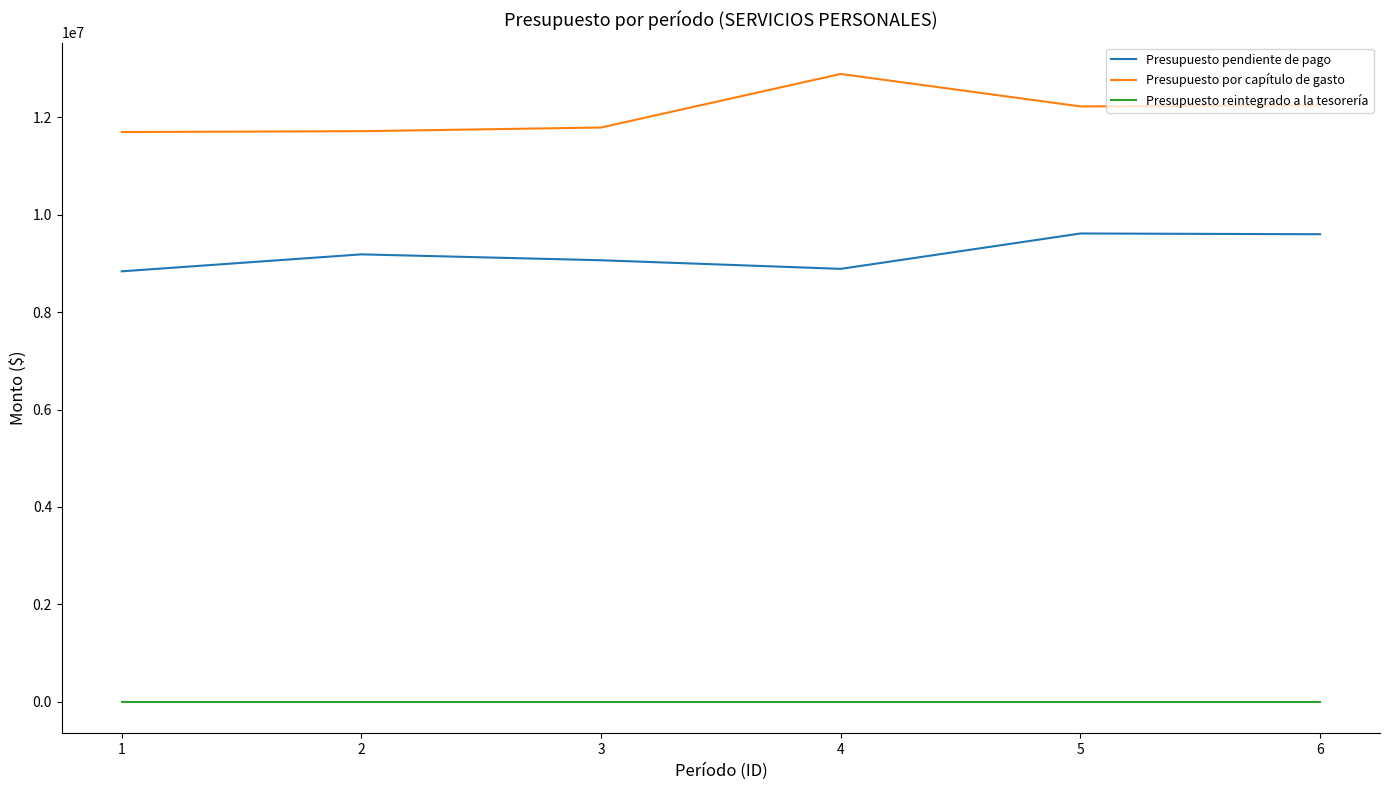

What is the spread (max minus min) of values at 1?

11694613.0